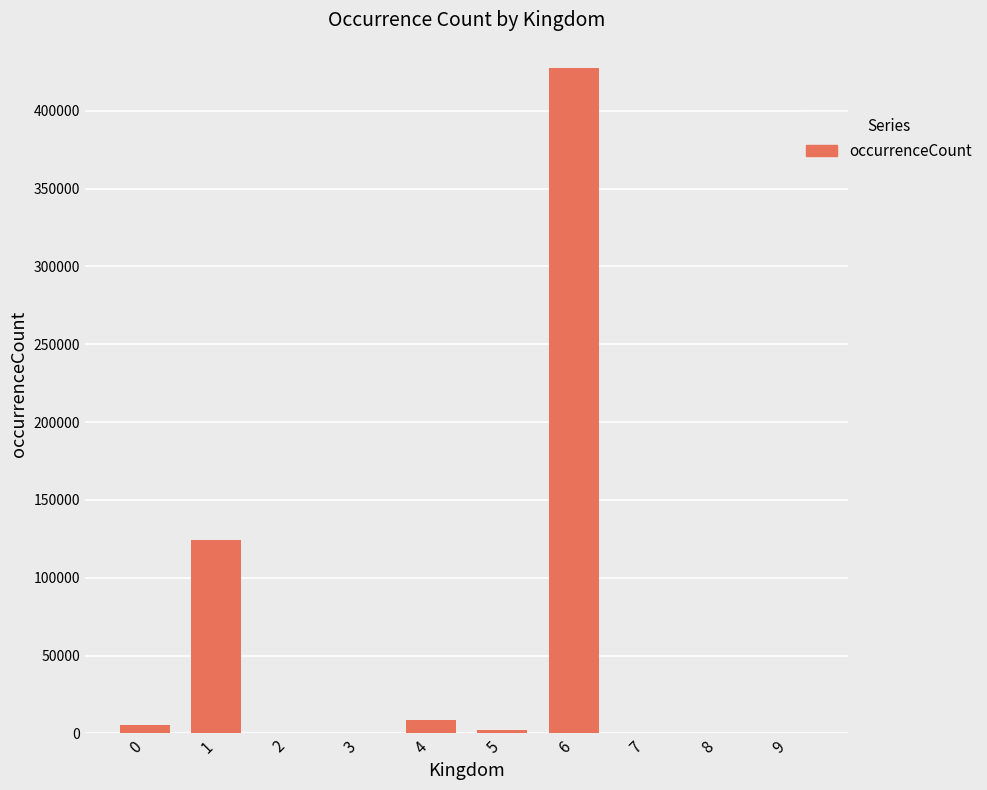

Is it true that the value at 2 is 0?

True